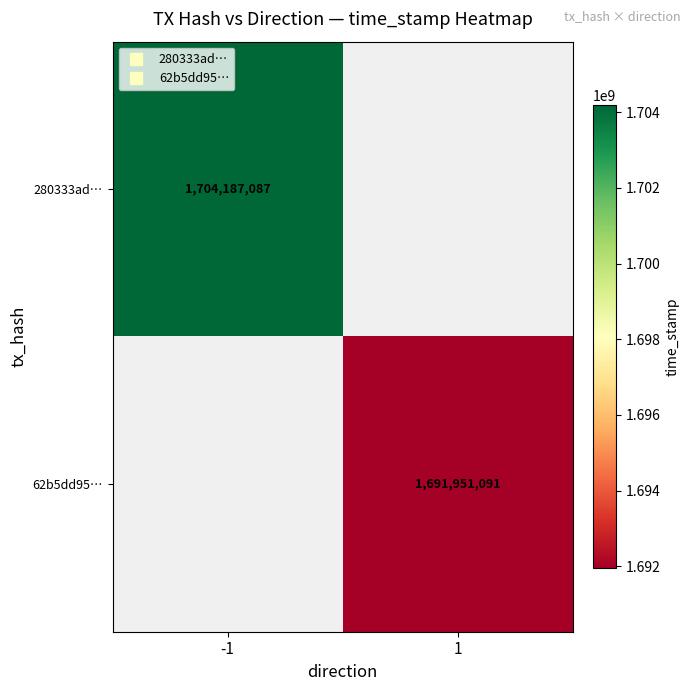

At which label does 280333ad… reach its minimum?

-1